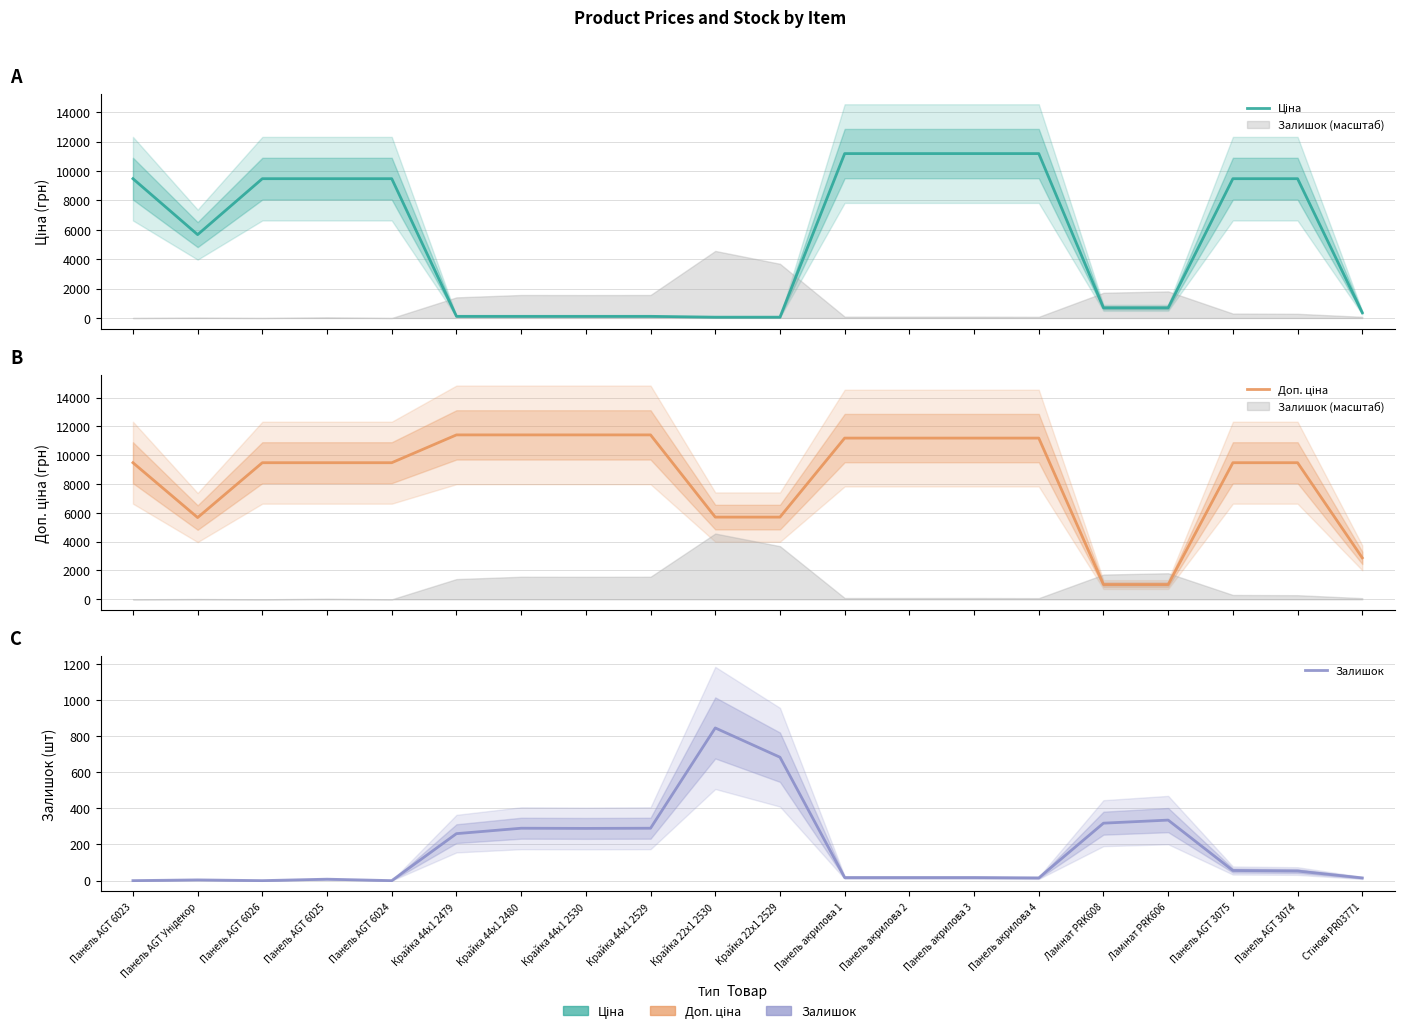

What position from the right is Панель AGT 3074?

2